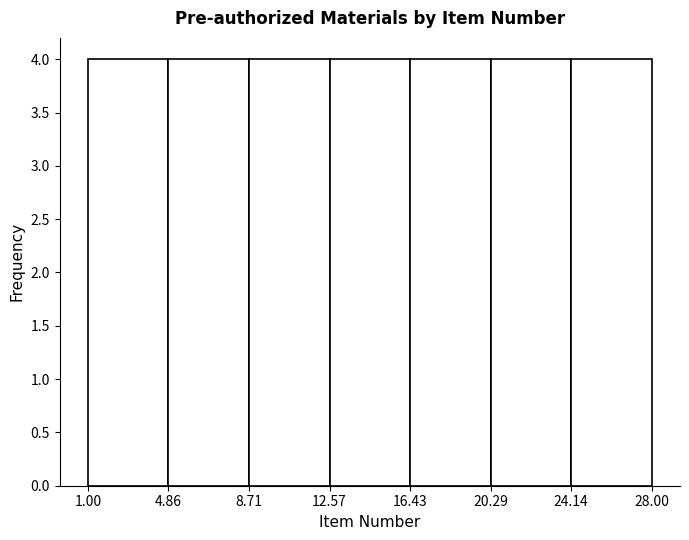

How tall is the bar that spans 8.71 to 12.57 on the x-axis? The values are not printed on the chart, so give them approximately, as read against the axis.

4